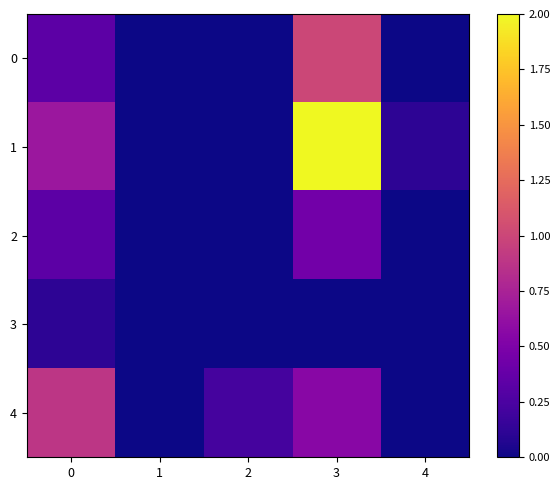

What is the spread (max minus min) of values at 0?

0.8